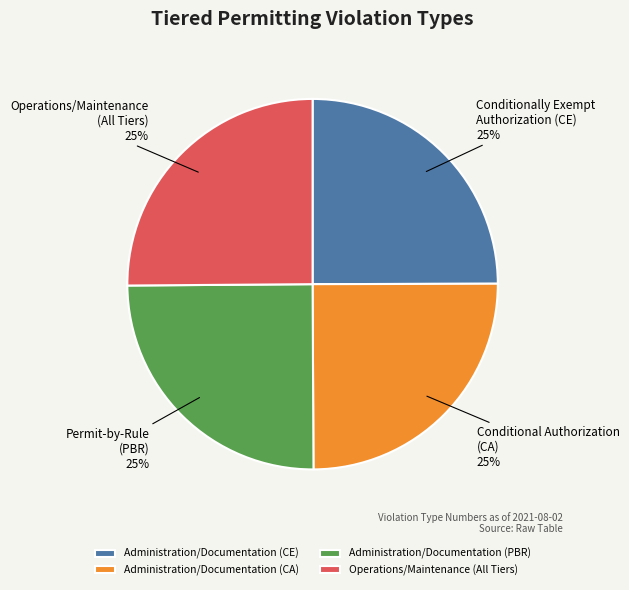

What is the ratio of the value at Administration/Documentation (CE) to the value at Administration/Documentation (PBR)?

1.0